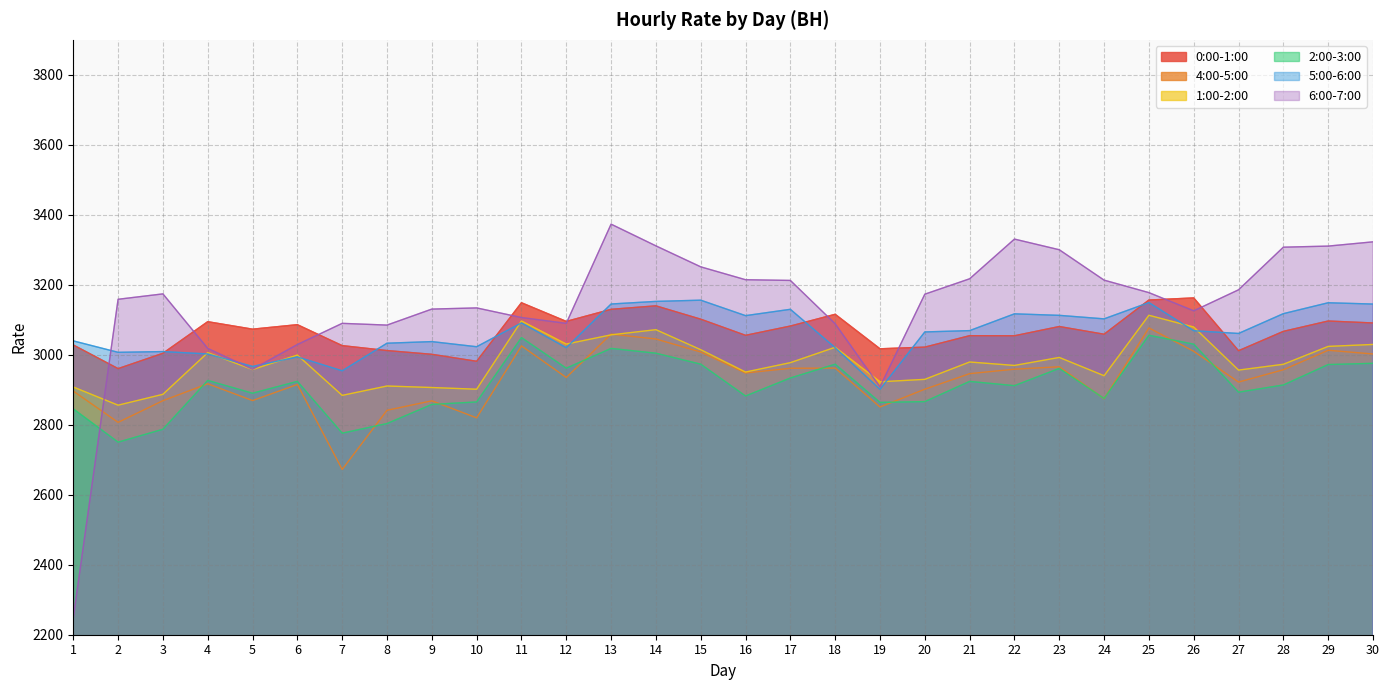

What is the highest value of the 4:00-5:00 series?

3076.7